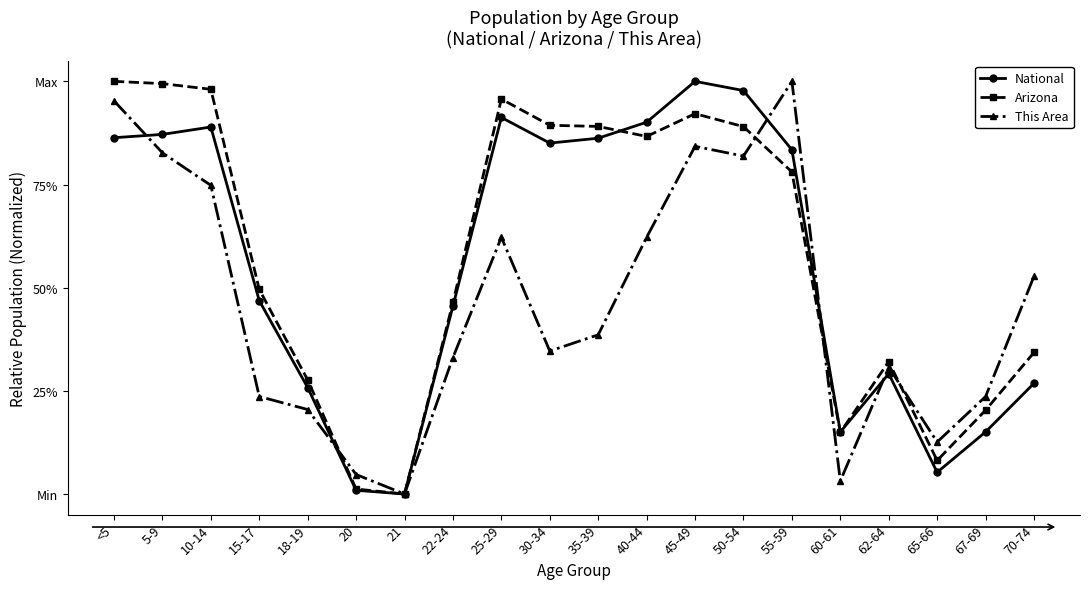

True or false: National and Arizona intersect in this chart.

True